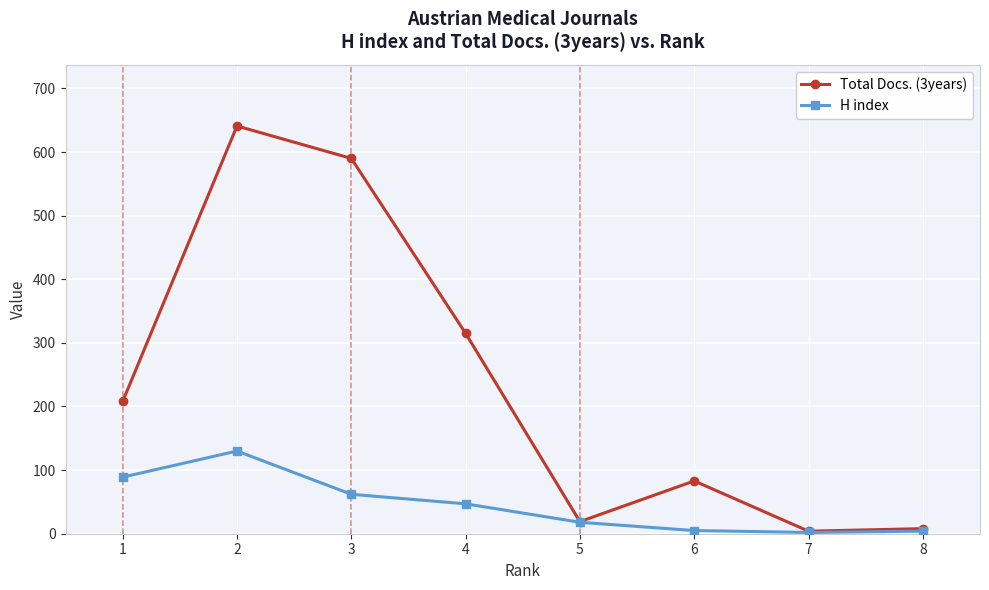

What is the average value of the Total Docs. (3years) series?

234